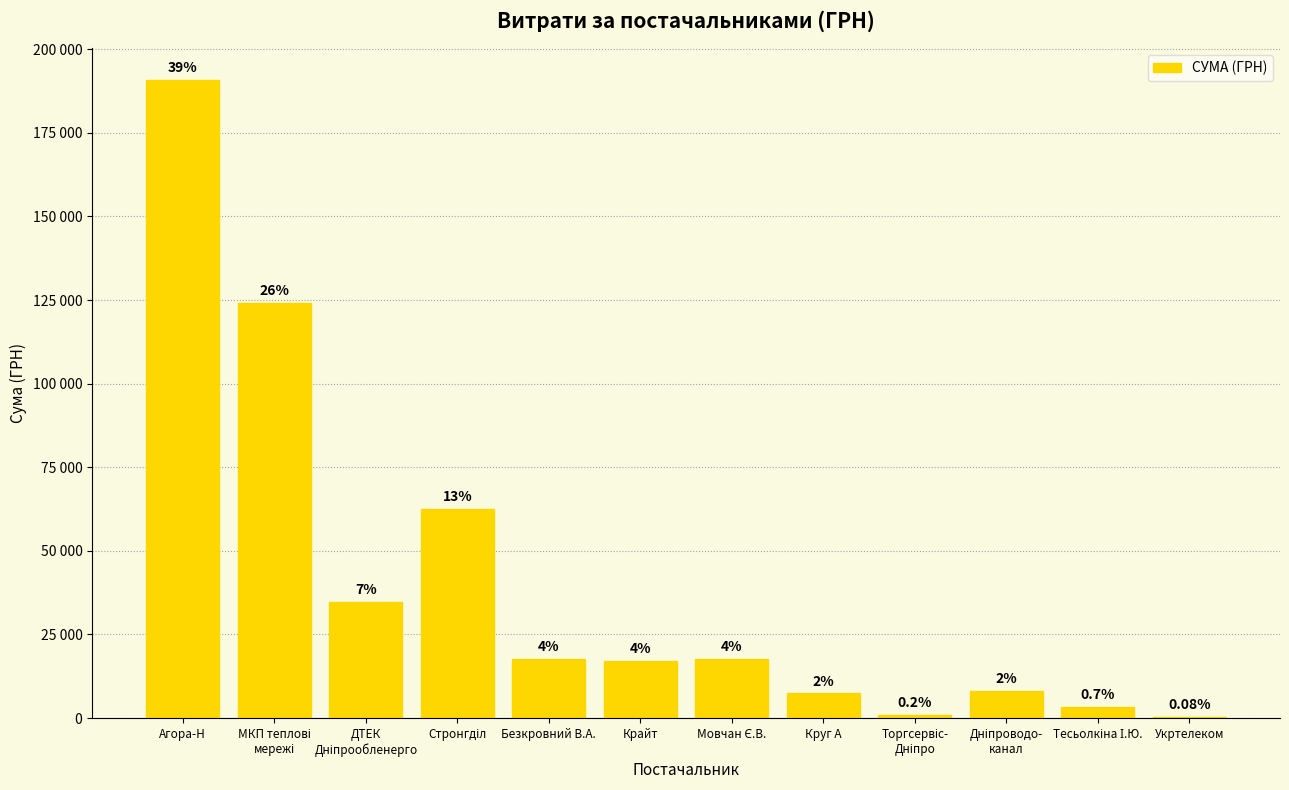

Reading left to right, list all the values displayed in this chart.

Агора-Н=190750.8	МКП теплові
мережі=124148.0	ДТЕК
Дніпрообленерго=34610.0	Стронгділ=62489.0	Безкровний В.А.=17605.5	Крайт=17060.5	Мовчан Є.В.=17600.2	Круг А=7388.2	Торгсервіс-
Дніпро=828.0	Дніпроводо-
канал=8072.0	Тесьолкіна І.Ю.=3387.1	Укртелеком=375.0